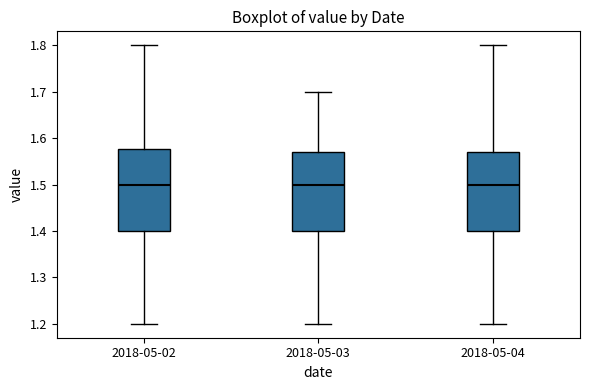

Reading left to right, transcribe this box plot: for each box, give where its median line is, the range the box spans, and where its two whiskers end, as read against the y-axis. The values are not printed on the chart, so give them approximately, as read against the axis.

2018-05-02: median 1.50, box 1.40 to 1.58, whiskers 1.20 to 1.80
2018-05-03: median 1.50, box 1.40 to 1.57, whiskers 1.20 to 1.70
2018-05-04: median 1.50, box 1.40 to 1.57, whiskers 1.20 to 1.80